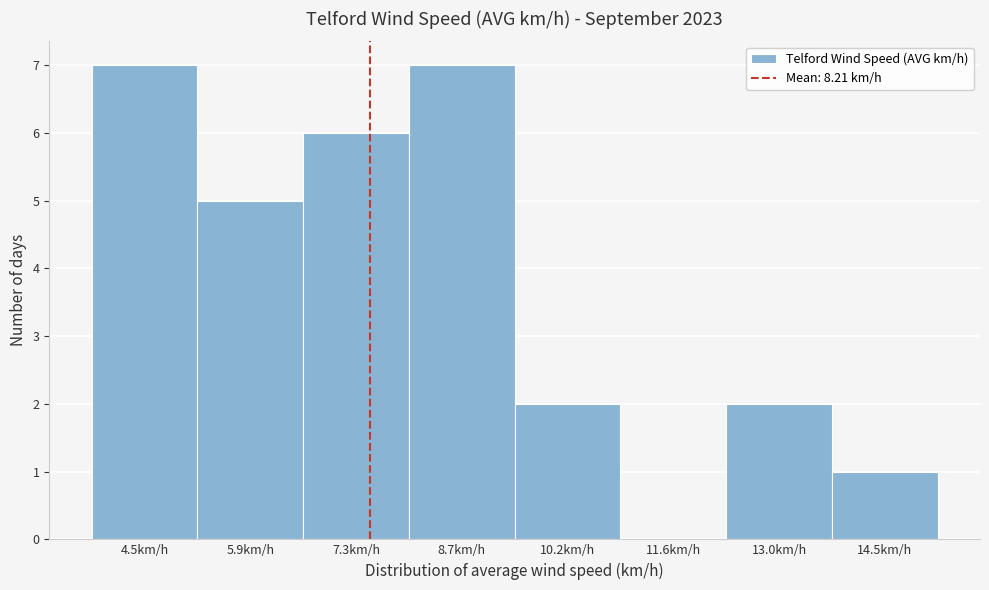

Reading left to right, transcribe all the data shown in this chart.

4.5km/h=7	5.9km/h=5	7.3km/h=6	8.7km/h=7	10.2km/h=2	11.6km/h=0	13.0km/h=2	14.5km/h=1